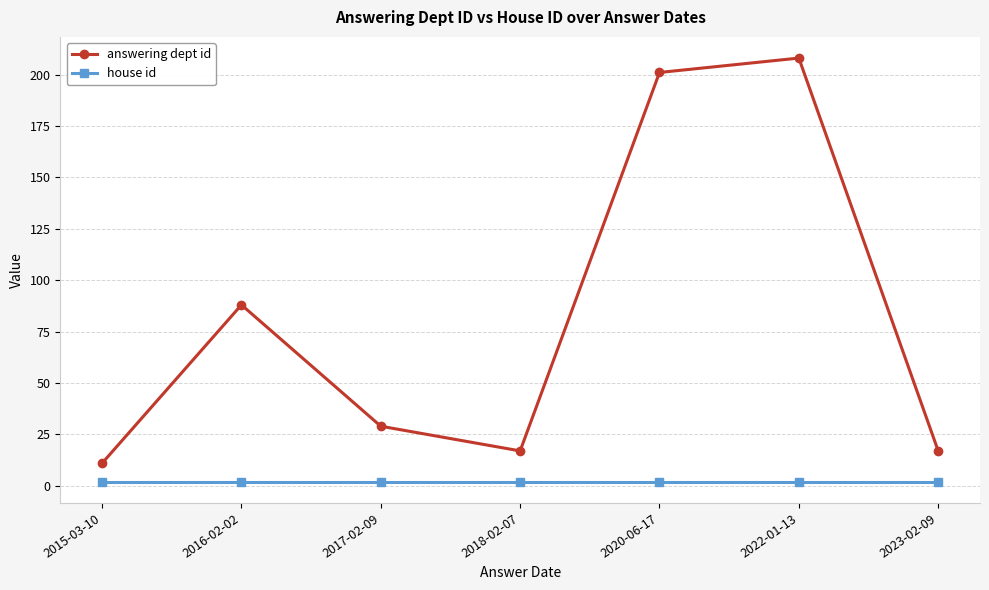

True or false: answering dept id has more than 0 interior local peaks.

True